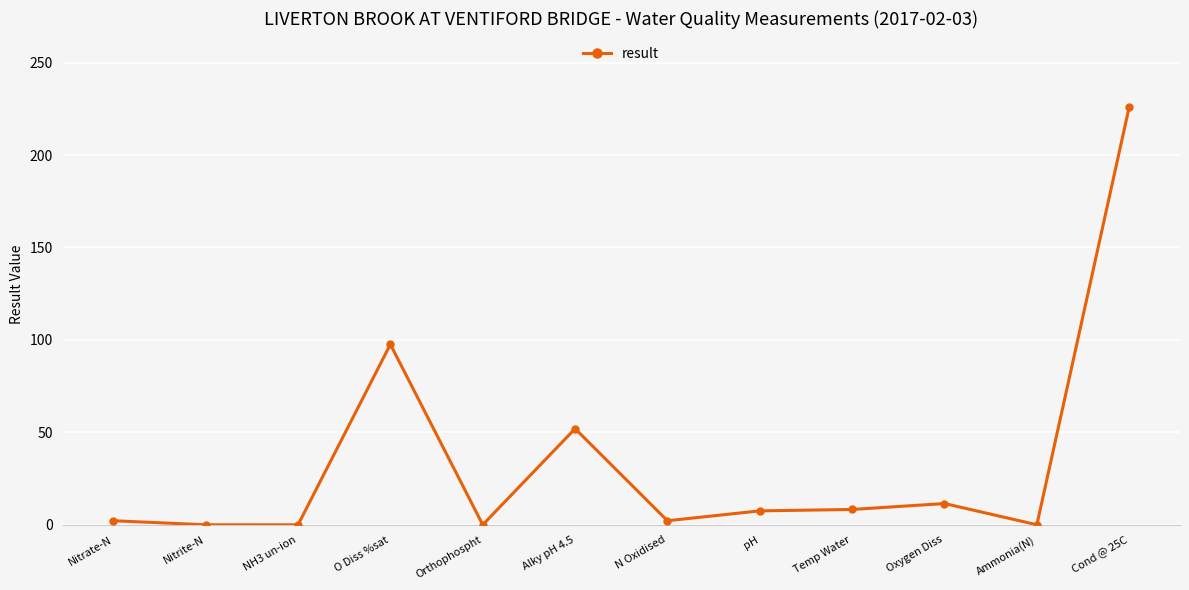

True or false: there are more than 2 points higher than both neighbors.

True